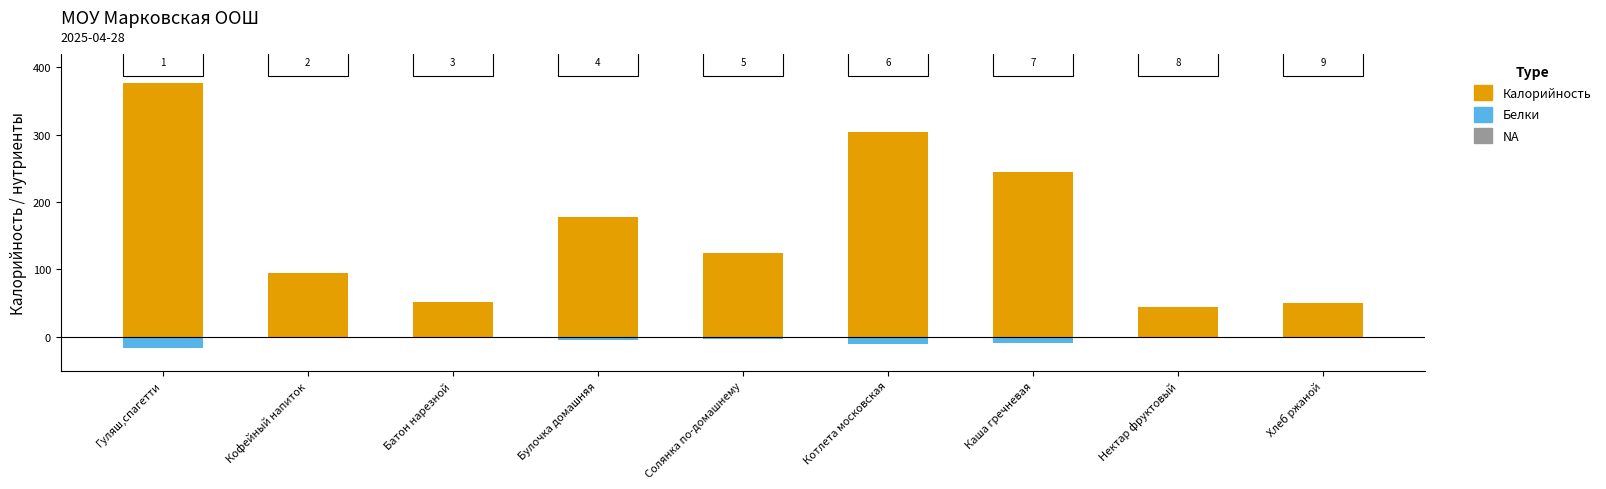

How many values in the Белки (отриц.) series are below -3?

5